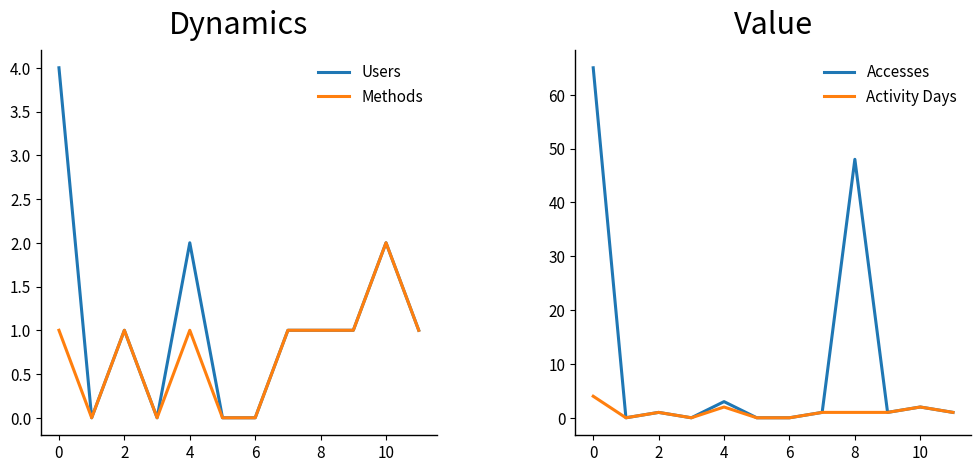

How many lines are shown in the chart?

4